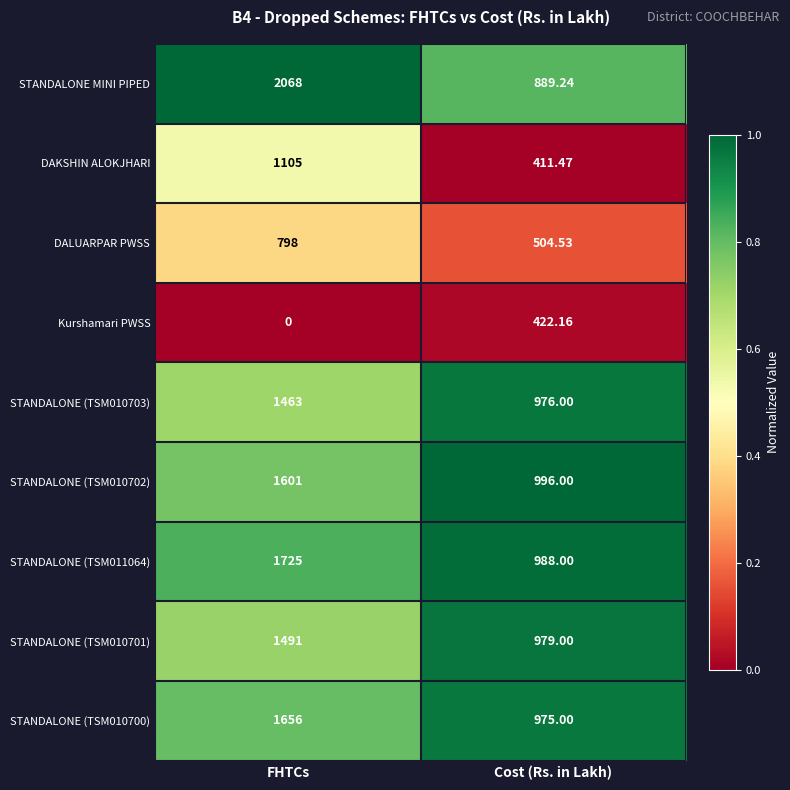

What is the total value across all series at FHTCs?

11907.0